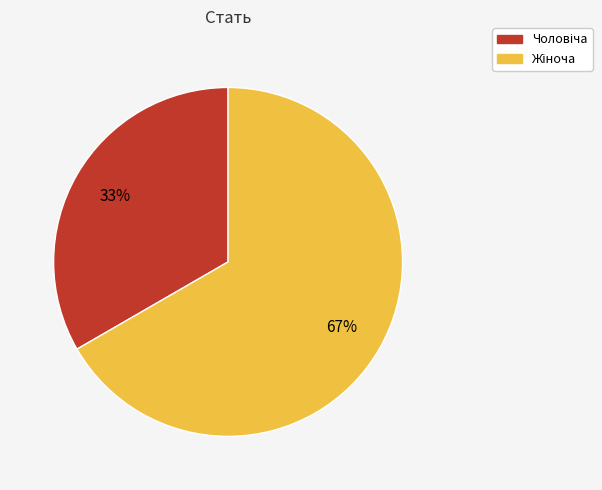

How many slices are in this pie chart?

2